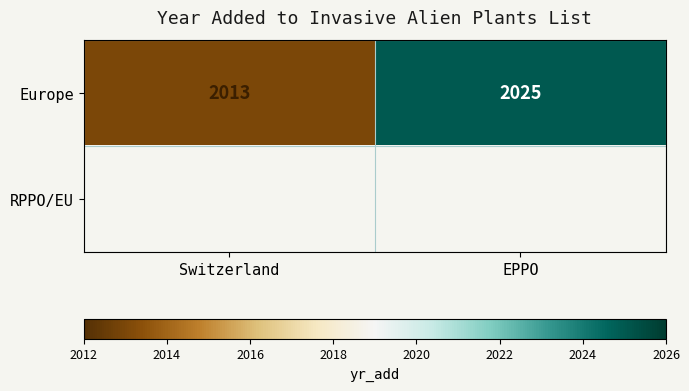

Which label corresponds to the largest value in the chart?

EPPO